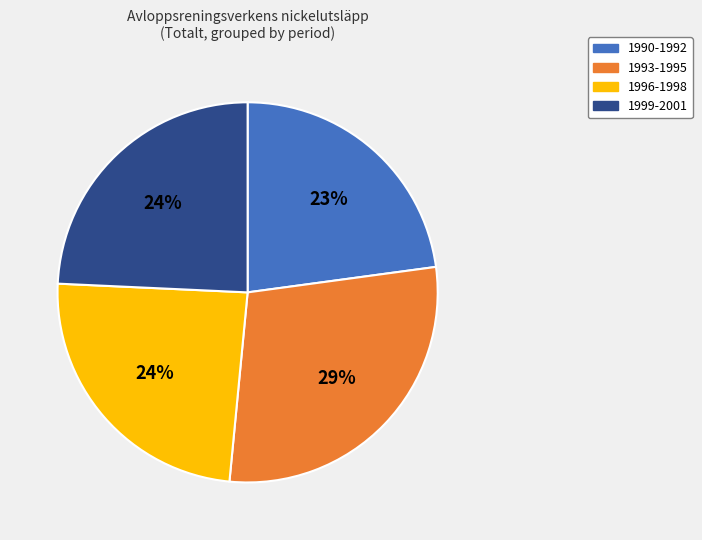

To the nearest percent, what portion does 1996-1998 represent?

24%